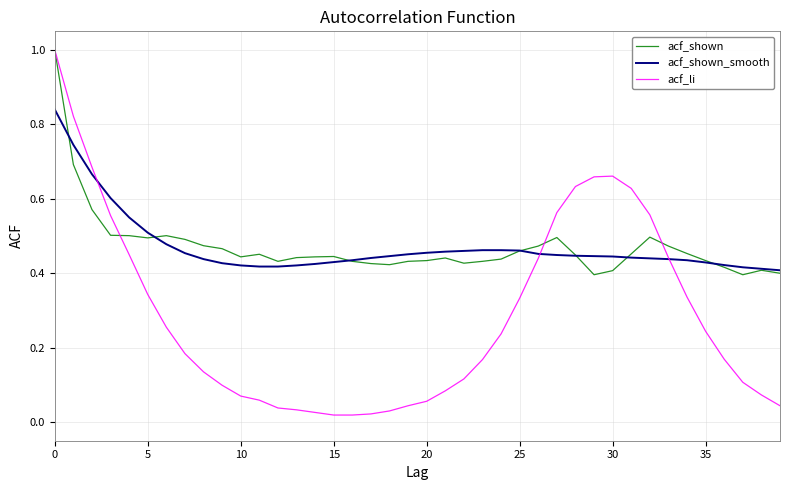

What is the greatest value displayed?

1.0